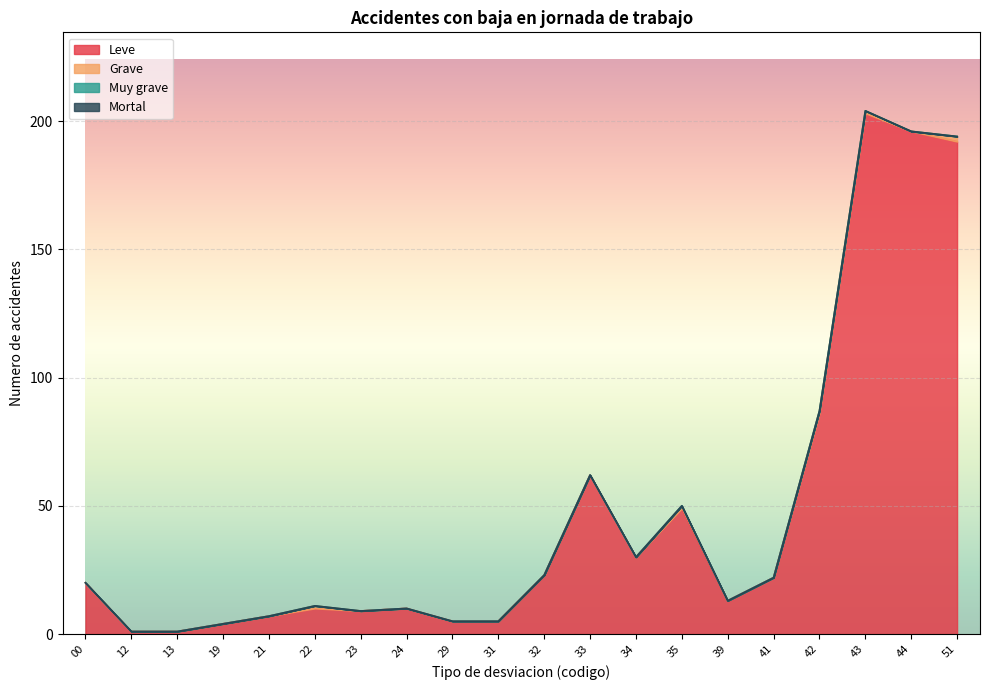

Reading right to left, transcribe all the data shown in this chart.

Leve: 51=192	44=196	43=203	42=86	41=22	39=13	35=49	34=30	33=62	32=23	31=5	29=5	24=10	23=9	22=10	21=7	19=4	13=1	12=1	00=20
Grave: 51=2	44=0	43=1	42=1	41=0	39=0	35=1	34=0	33=0	32=0	31=0	29=0	24=0	23=0	22=1	21=0	19=0	13=0	12=0	00=0
Muy grave: 51=0	44=0	43=0	42=0	41=0	39=0	35=0	34=0	33=0	32=0	31=0	29=0	24=0	23=0	22=0	21=0	19=0	13=0	12=0	00=0
Mortal: 51=0	44=0	43=0	42=0	41=0	39=0	35=0	34=0	33=0	32=0	31=0	29=0	24=0	23=0	22=0	21=0	19=0	13=0	12=0	00=0